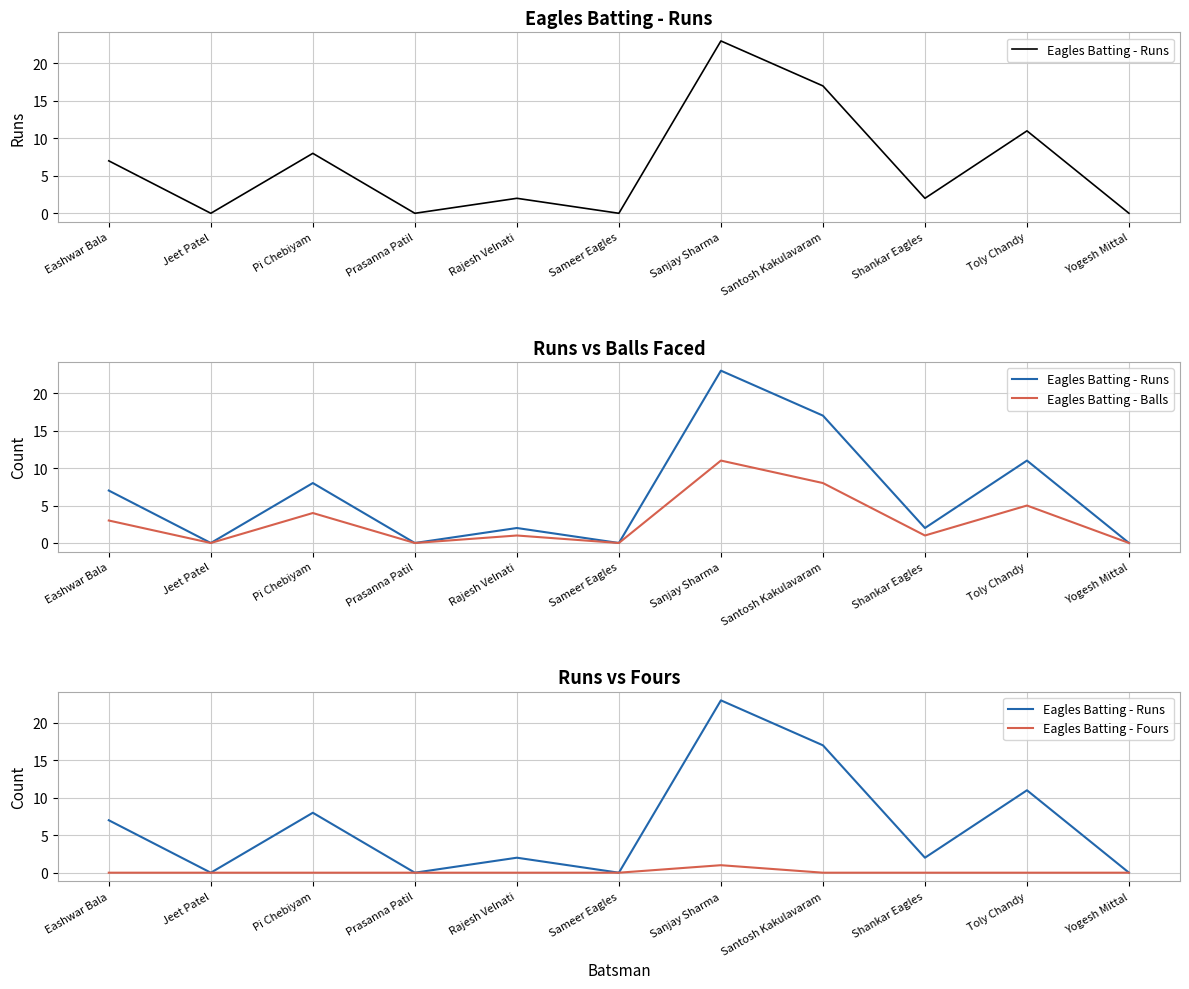

How many interior local valleys does the Eagles Batting - Runs series have?

4